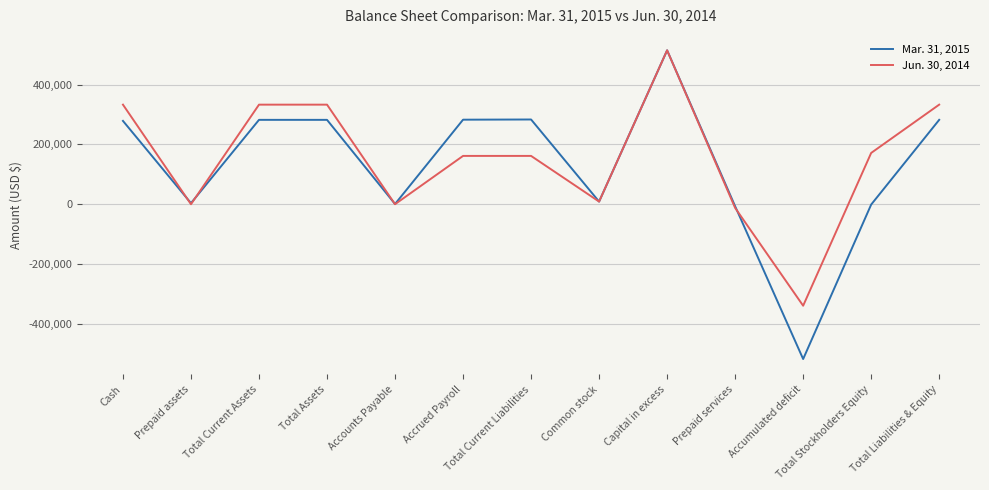

What is the greatest value displayed?

514485